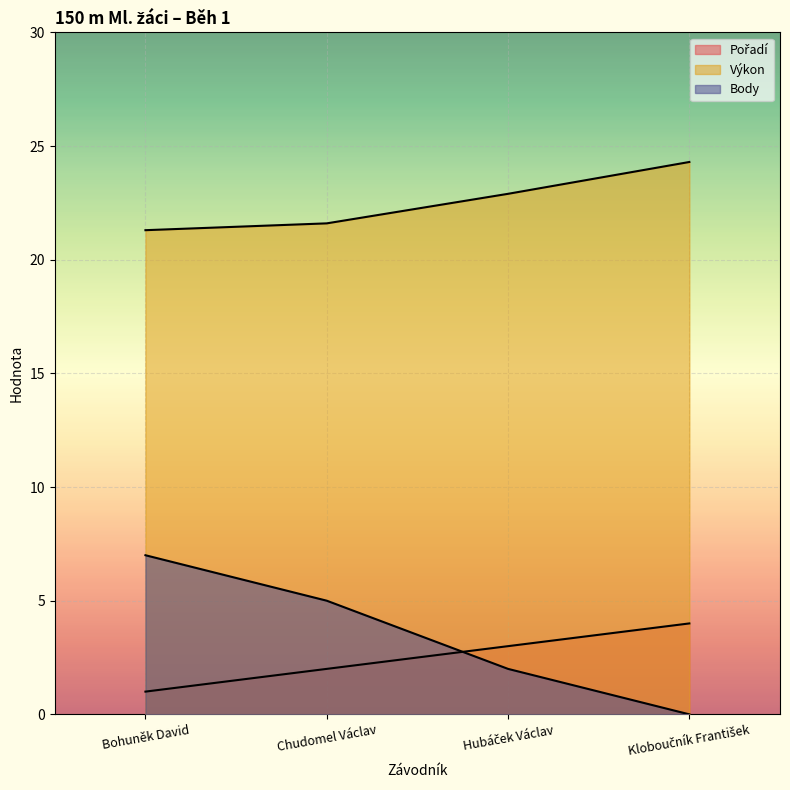

Between Hubáček Václav and Kloboučník František, which series saw the biggest shift?

Body